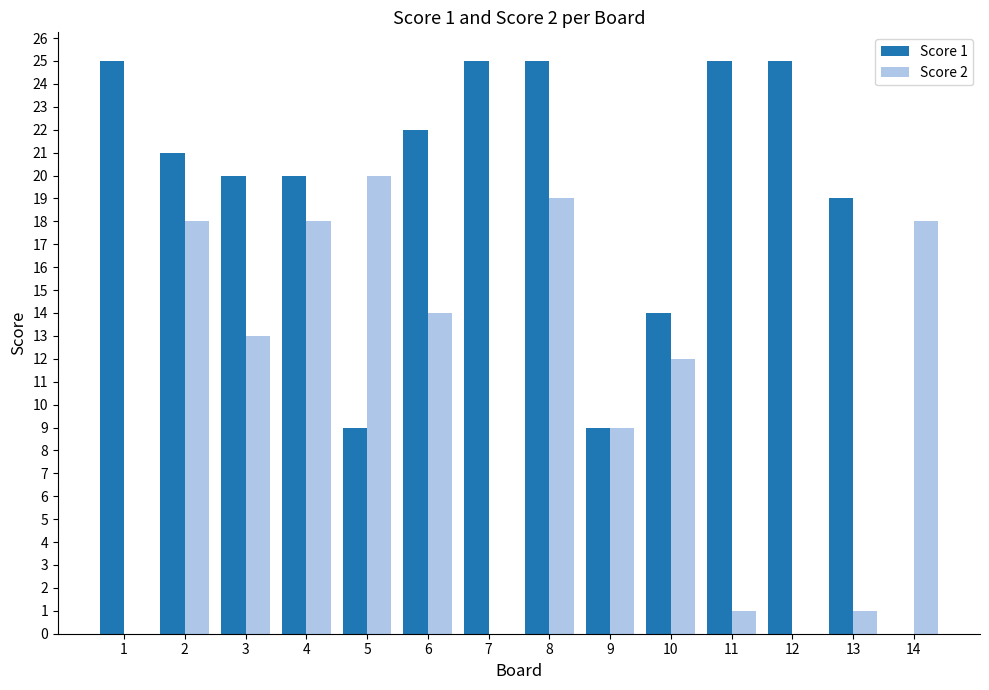

How many groups of bars are there?

14